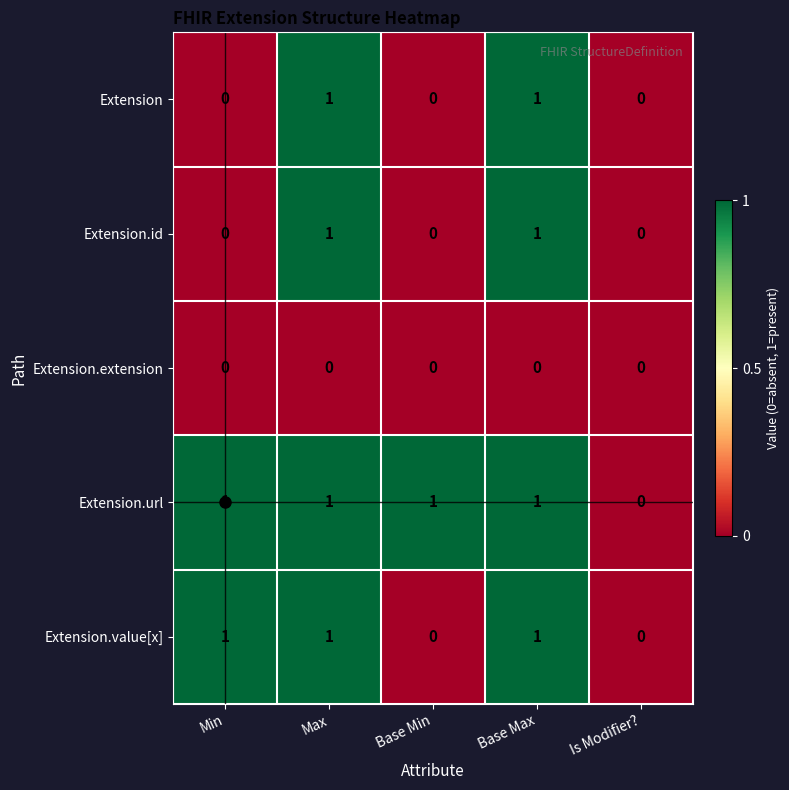

Which series has the largest total across all categories?

Extension.url